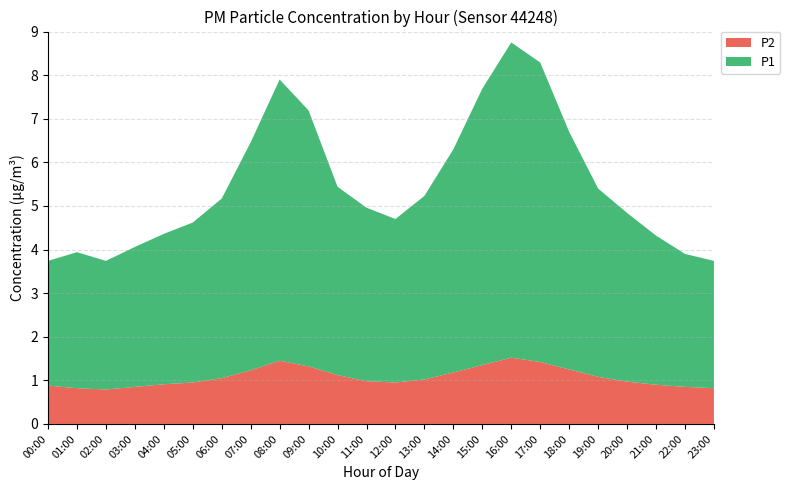

Reading right to left, list all the values displayed in this chart.

P1: 2.9	3.0	3.4	3.9	4.3	5.5	6.9	7.2	6.3	5.1	4.2	3.8	4.0	4.3	5.9	6.5	5.2	4.1	3.7	3.5	3.2	3.0	3.1	2.9
P2: 0.8	0.8	0.9	1.0	1.1	1.2	1.4	1.5	1.4	1.2	1.0	0.9	1.0	1.1	1.3	1.4	1.2	1.1	0.9	0.9	0.8	0.8	0.8	0.9